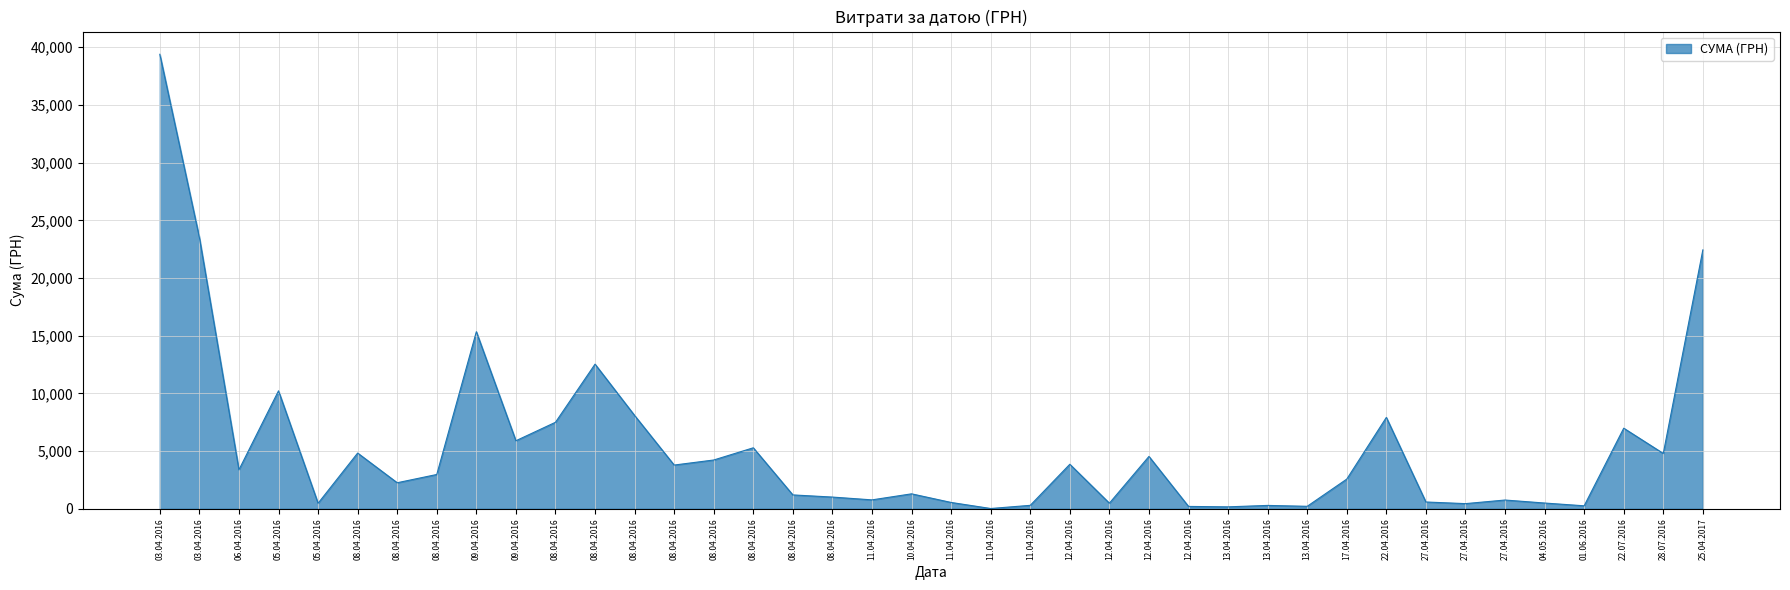

Is it true that the value at 17.04.2016 is 2578.0?

True